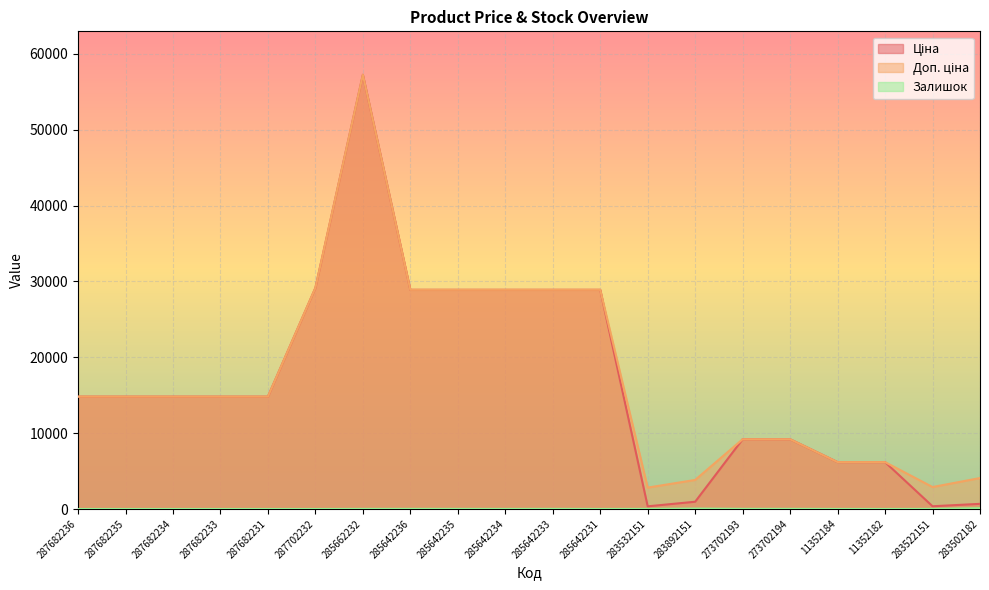

Reading left to right, extract all data points from this chart.

Ціна: 287682236=14817.6	287682235=14817.6	287682234=14817.6	287682233=14817.6	287682231=14817.6	287702232=29152.3	285662232=57258.0	285642236=28901.7	285642235=28901.7	285642234=28901.7	285642233=28901.7	285642231=28901.7	283532151=352.6	283892151=958.4	273702193=9196.3	273702194=9196.3	11352184=6182.6	11352182=6182.6	283522151=362.1	283502182=680.4
Доп. ціна: 287682236=14817.6	287682235=14817.6	287682234=14817.6	287682233=14817.6	287682231=14817.6	287702232=29152.3	285662232=57258.0	285642236=28901.7	285642235=28901.7	285642234=28901.7	285642233=28901.7	285642231=28901.7	283532151=2821.2	283892151=3833.8	273702193=9196.3	273702194=9196.3	11352184=6182.6	11352182=6182.6	283522151=2896.6	283502182=4082.3
Залишок: 287682236=0.0	287682235=0.0	287682234=0.0	287682233=0.0	287682231=0.0	287702232=0.0	285662232=13.0	285642236=16.0	285642235=14.0	285642234=10.0	285642233=16.0	285642231=5.0	283532151=15.0	283892151=55.0	273702193=20.0	273702194=18.0	11352184=8.0	11352182=5.0	283522151=15.0	283502182=106.0